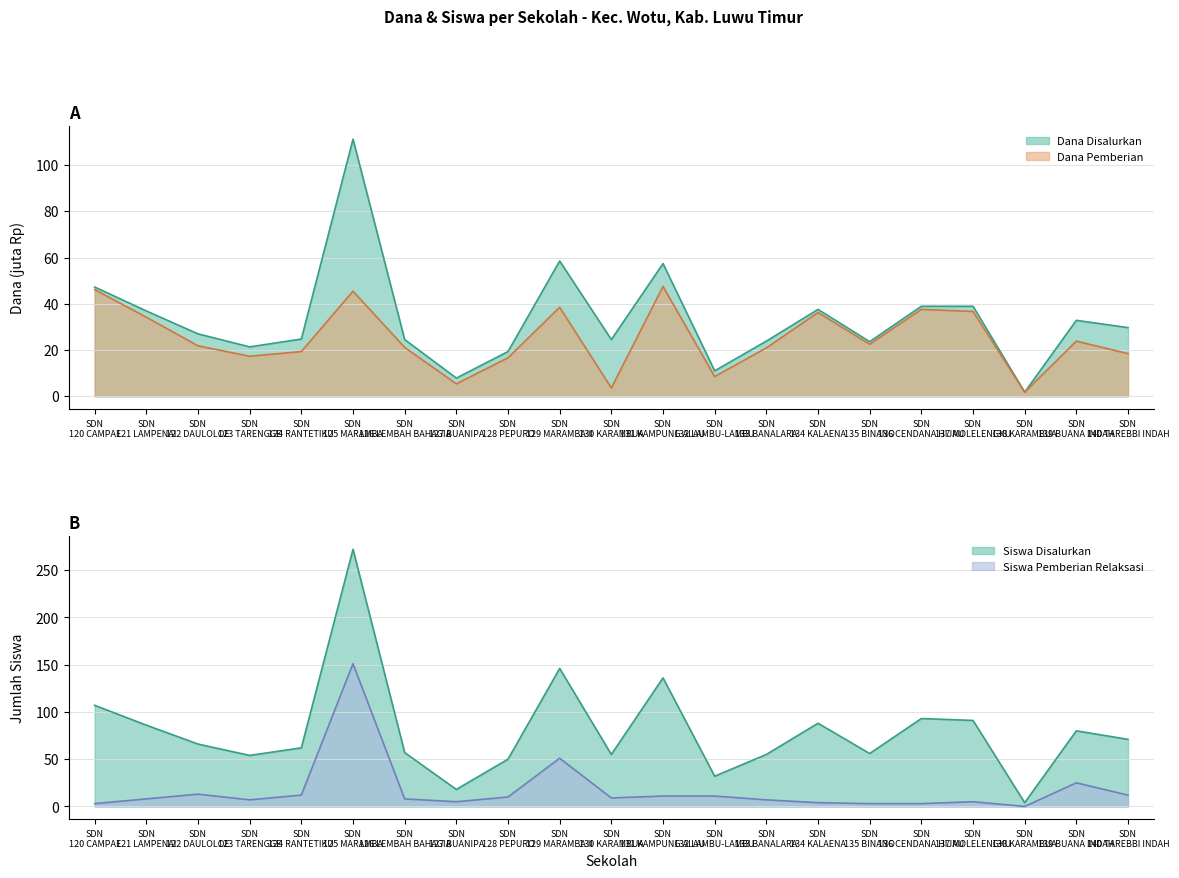

What are all the series names shown in the legend?

Dana Disalurkan, Dana Pemberian, Siswa Disalurkan, Siswa Pemberian Relaksasi